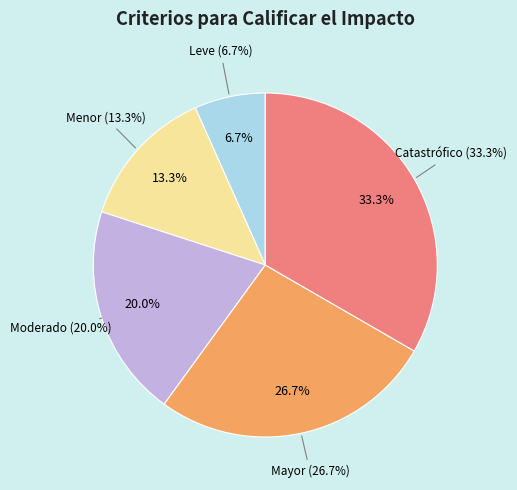

What percentage is NOT represented by Moderado?

80.0%